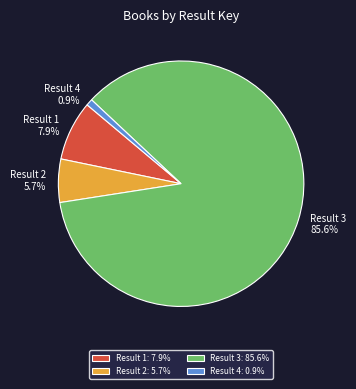

Which category has the biggest portion of the pie?

Result 3: 85.6%